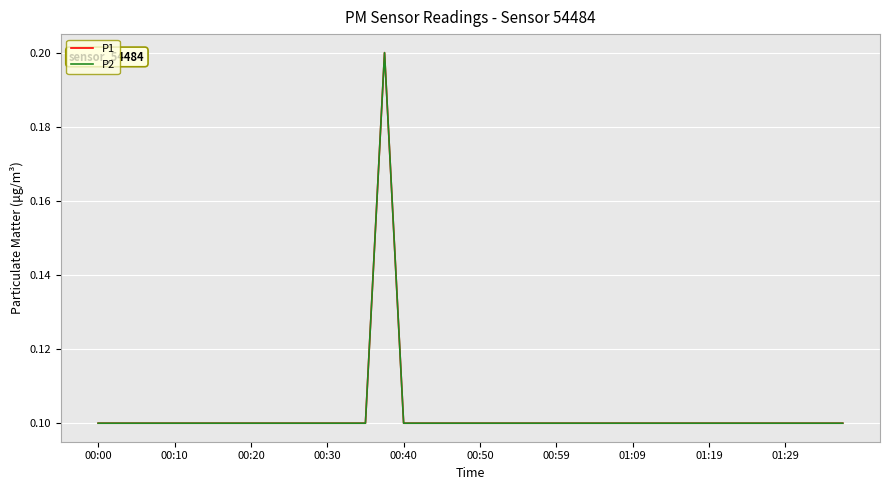

Reading left to right, extract all data points from this chart.

P1: 0.1	0.1	0.1	0.1	0.1	0.1	0.1	0.1	0.1	0.1	0.1	0.1	0.1	0.1	0.1	0.2	0.1	0.1	0.1	0.1	0.1	0.1	0.1	0.1	0.1	0.1	0.1	0.1	0.1	0.1	0.1	0.1	0.1	0.1	0.1	0.1	0.1	0.1	0.1	0.1
P2: 0.1	0.1	0.1	0.1	0.1	0.1	0.1	0.1	0.1	0.1	0.1	0.1	0.1	0.1	0.1	0.2	0.1	0.1	0.1	0.1	0.1	0.1	0.1	0.1	0.1	0.1	0.1	0.1	0.1	0.1	0.1	0.1	0.1	0.1	0.1	0.1	0.1	0.1	0.1	0.1